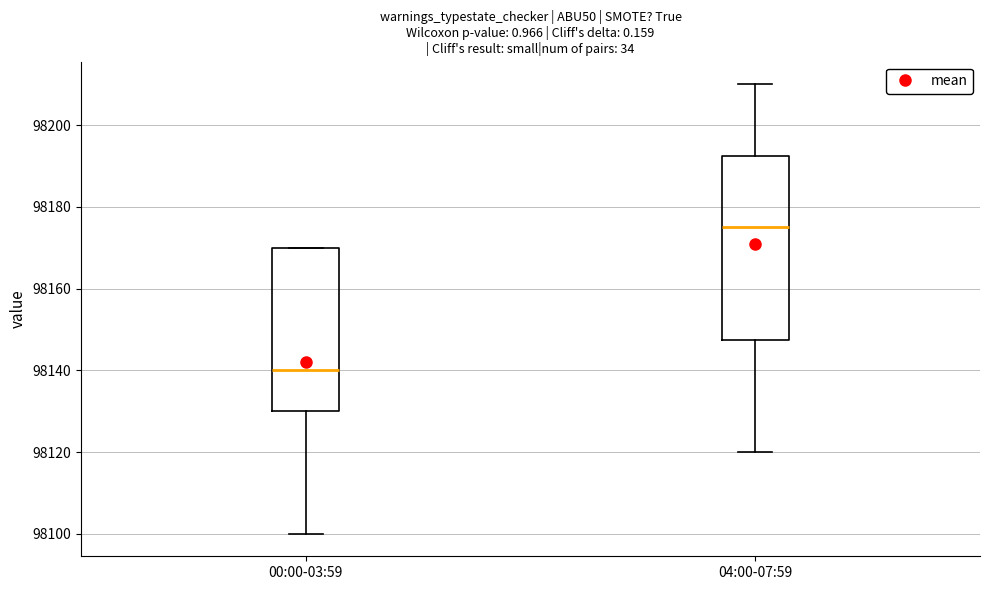

Reading left to right, transcribe this box plot: for each box, give where its median line is, the range the box spans, and where its two whiskers end, as read against the y-axis. The values are not printed on the chart, so give them approximately, as read against the axis.

00:00-03:59: median 98140, box 98130 to 98170, whiskers 98100 to 98170
04:00-07:59: median 98176, box 98148 to 98192, whiskers 98120 to 98210